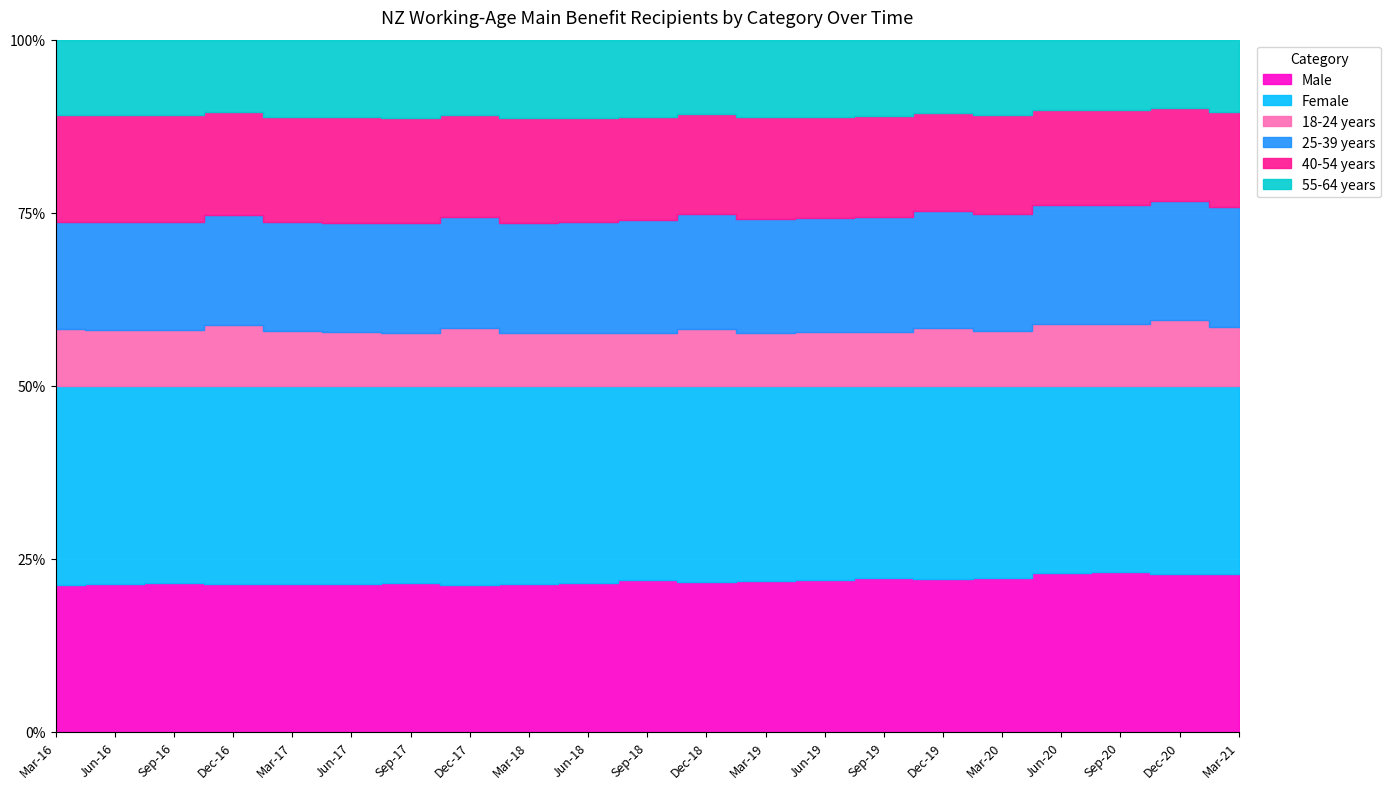

How many interior local valleys does the Female series have?

5